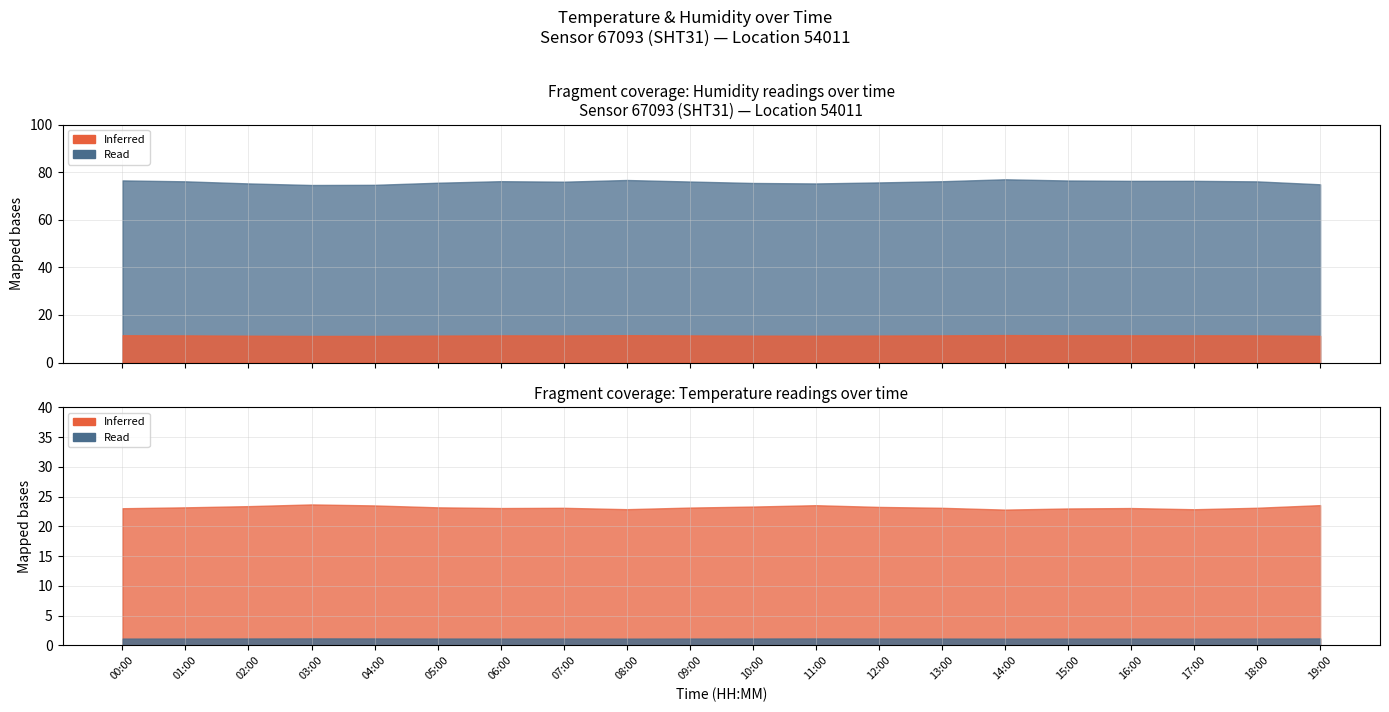

The temperature series shows 5.6 at 16:00. True or false?

False